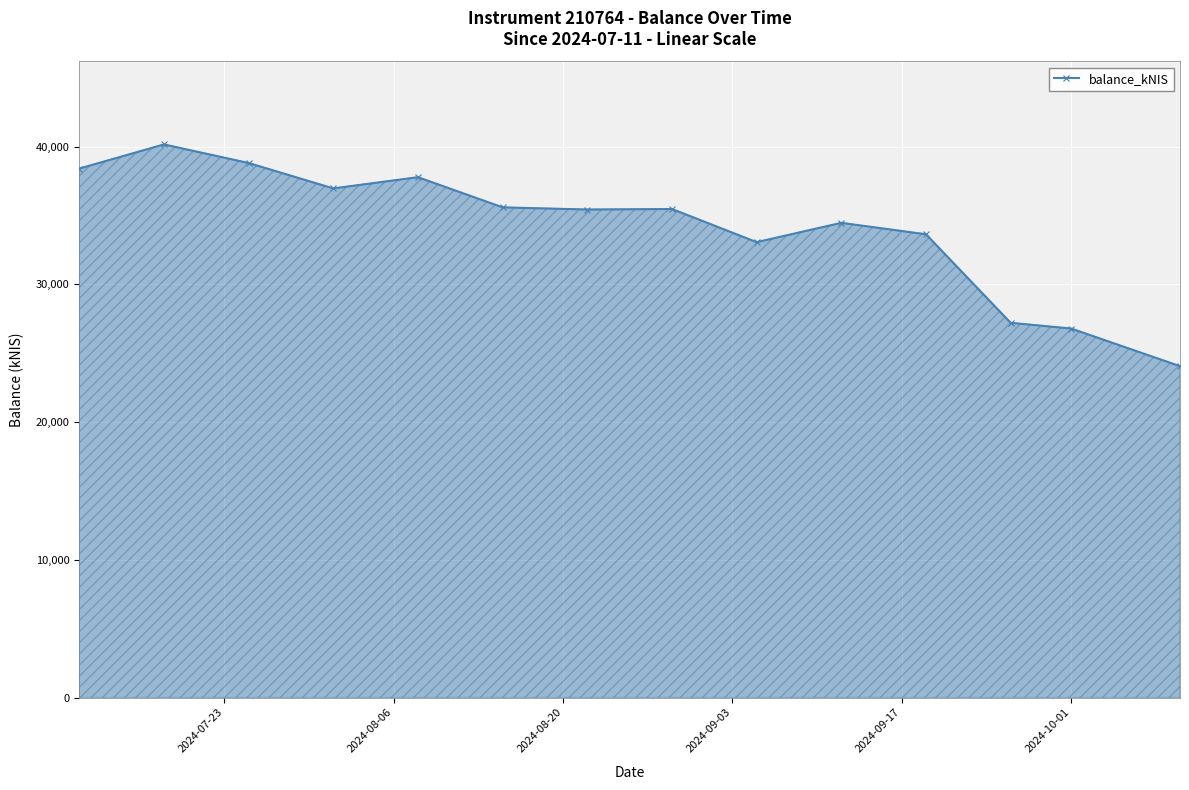

True or false: the data has more than 1 interior local peaks.

True